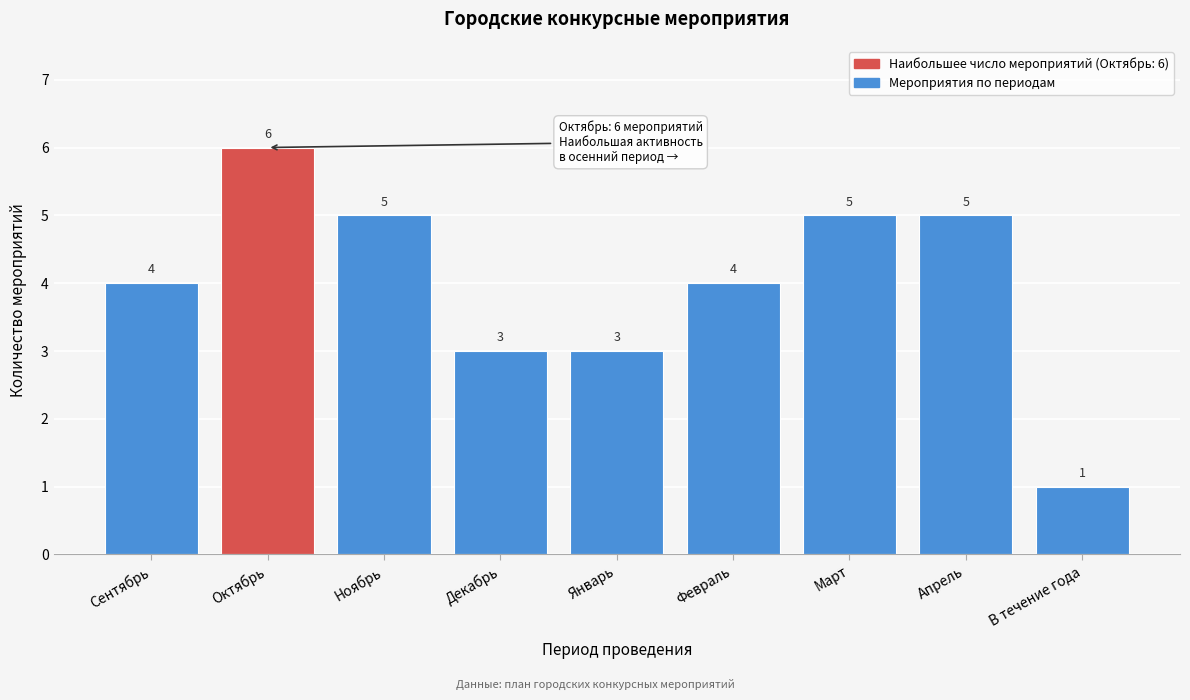

Reading left to right, transcribe all the data shown in this chart.

Сентябрь=4	Октябрь=6	Ноябрь=5	Декабрь=3	Январь=3	Февраль=4	Март=5	Апрель=5	В течение года=1